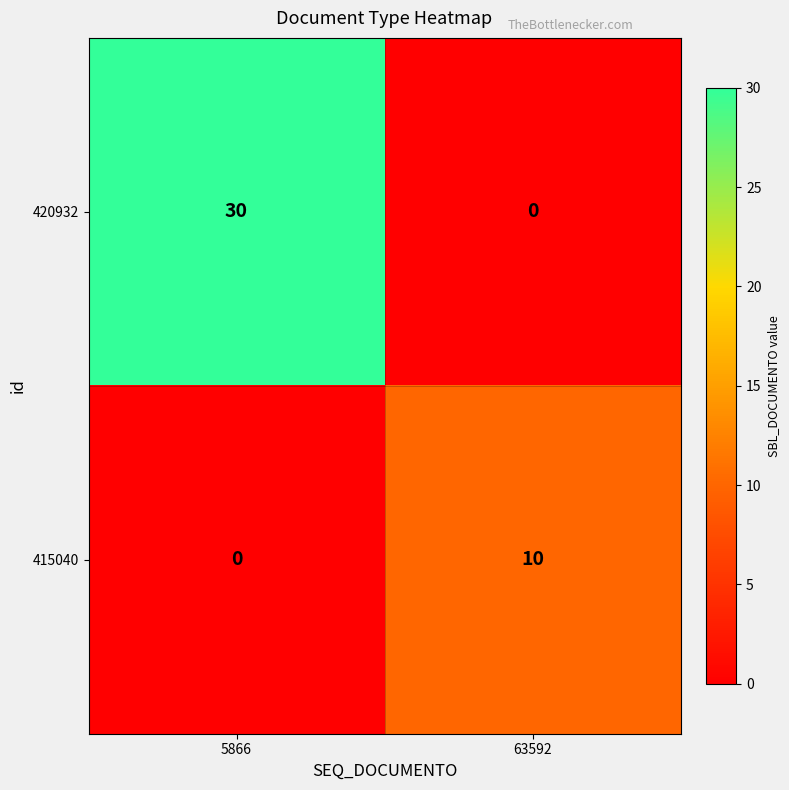

At how many categories does at least one series exceed 6?

2